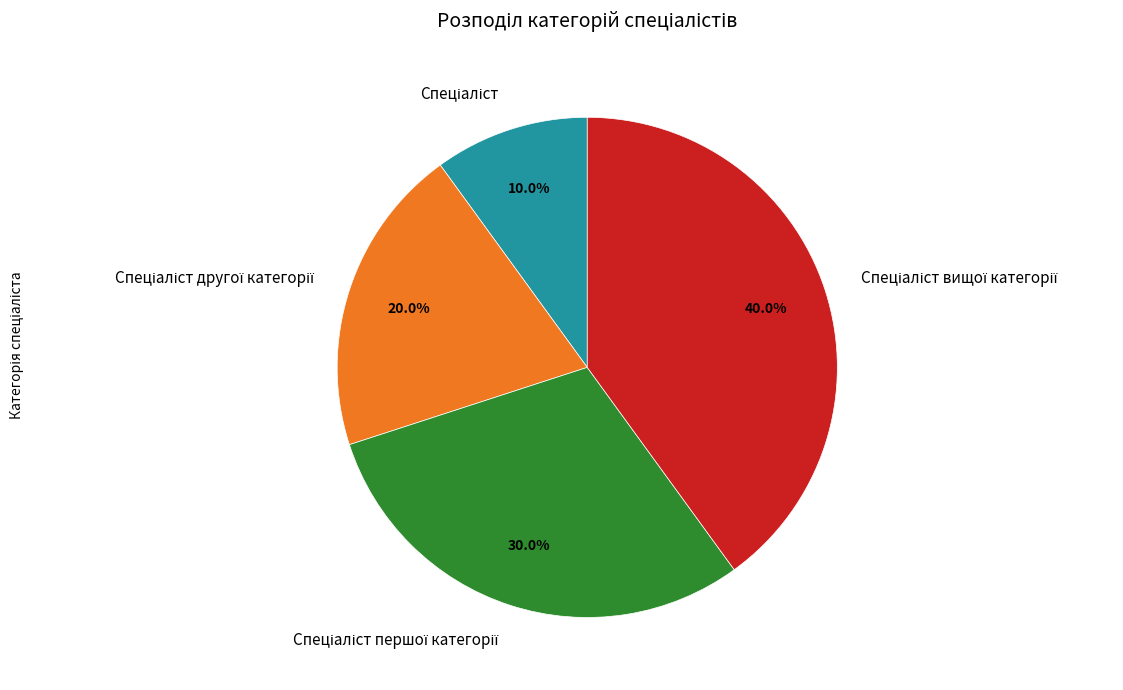

Is there a majority slice in this chart?

No